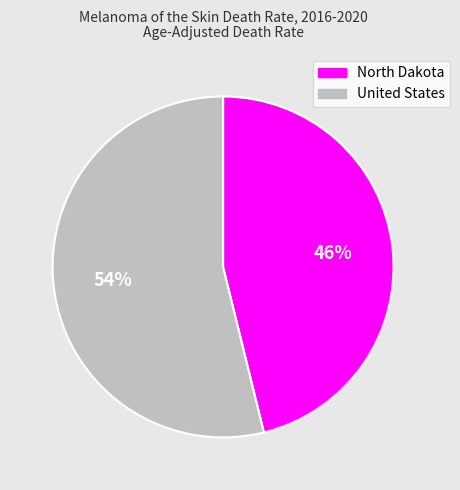

True or false: United States accounts for 54% of the total.

True